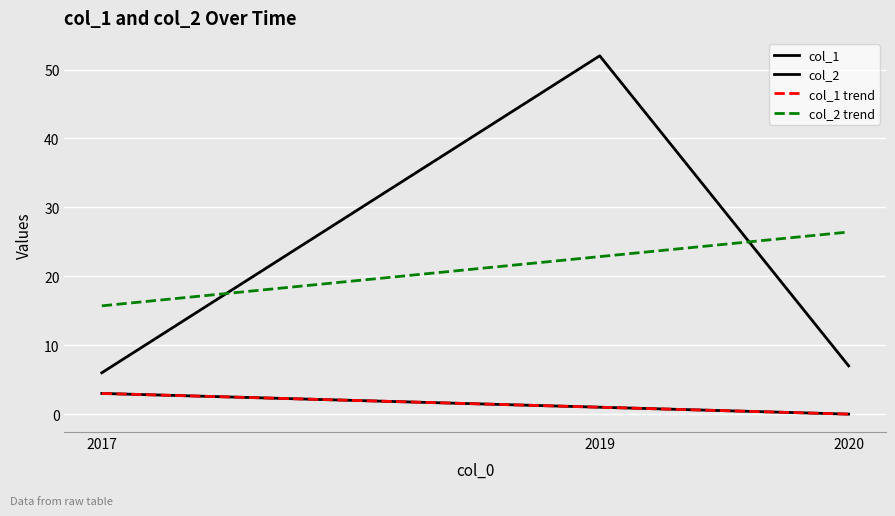

Reading left to right, what are all the values shown in this chart?

col_1: 3	1	0
col_2: 6	52	7